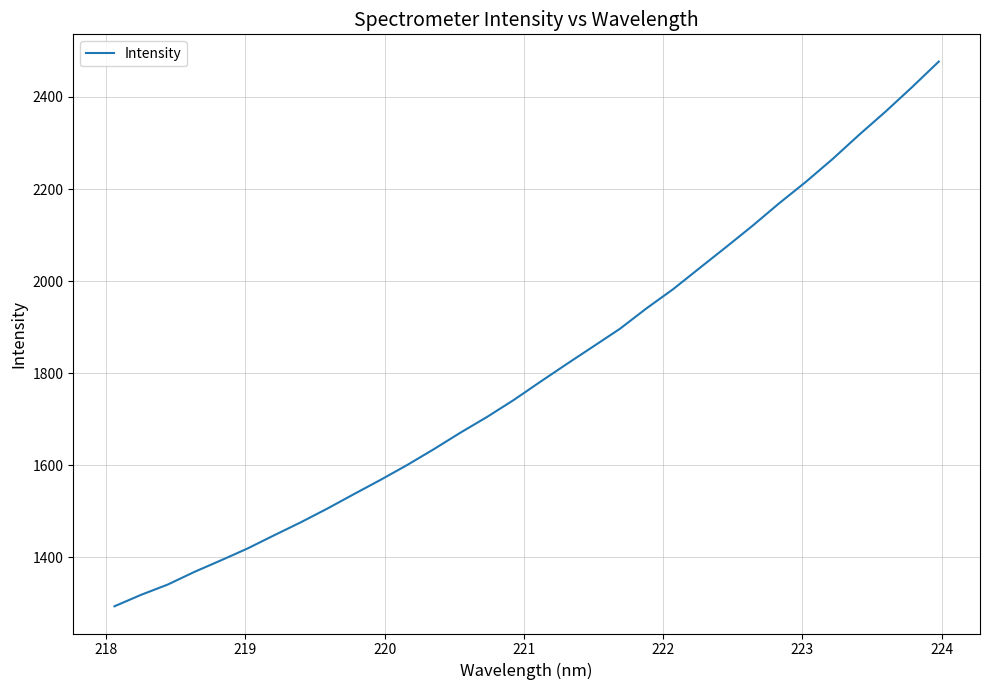

What is the difference between the maximum and minimum values?

1182.8